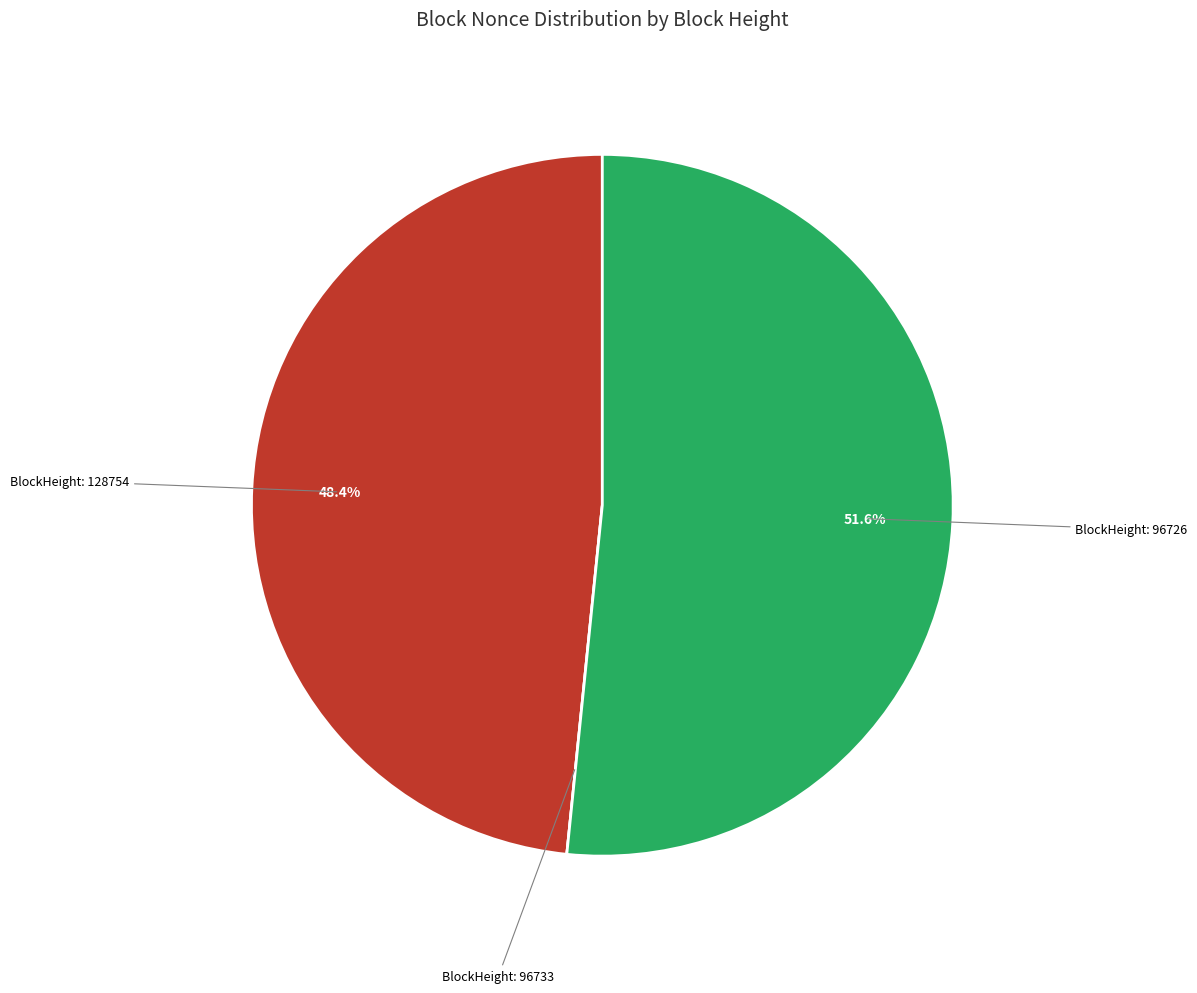

Does any single category account for the majority?

Yes